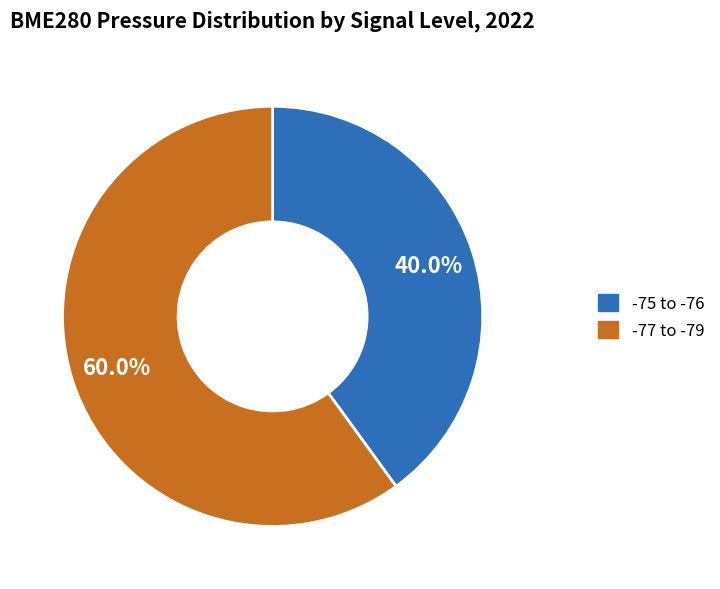

How much of the chart is everything except -75 to -76?

60.0%